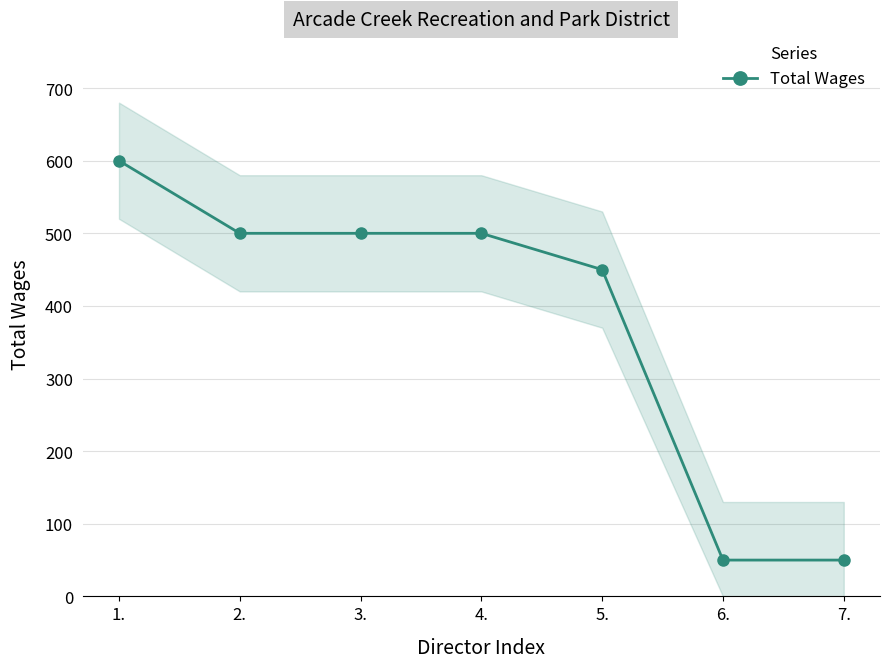

What is the value of the 2nd point from the left?

500